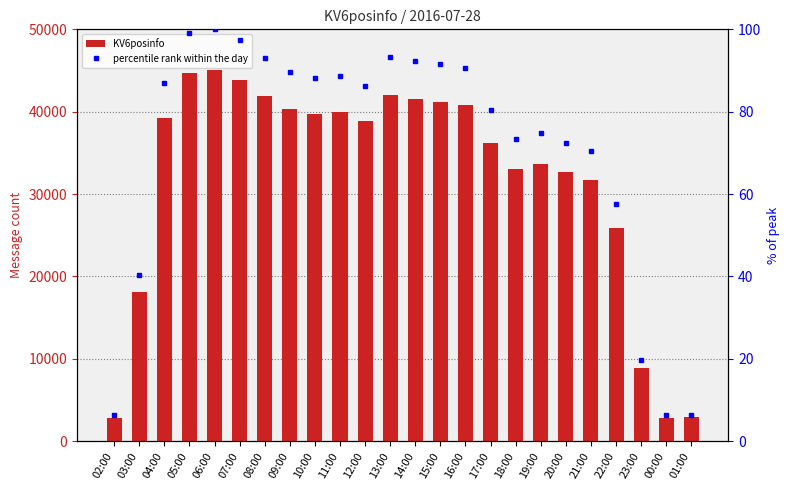

Is the value of percentile rank within the day at 16:00 greater than the value of KV6posinfo at 21:00?

No